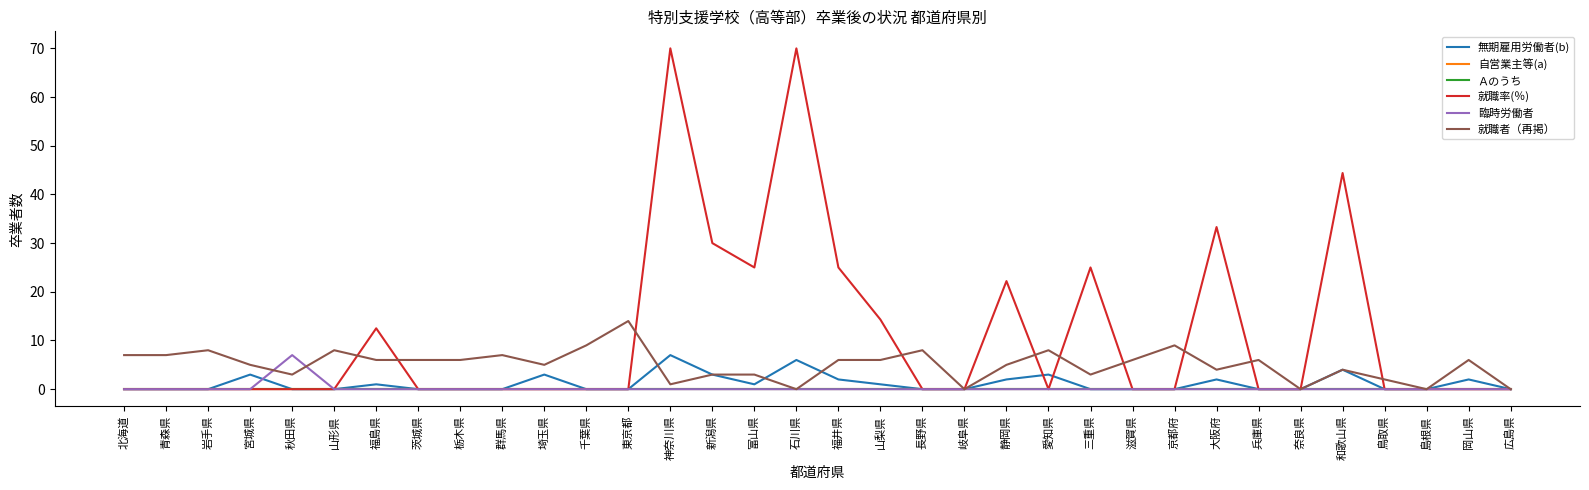

Is this an area chart (filled region under the line)?

No